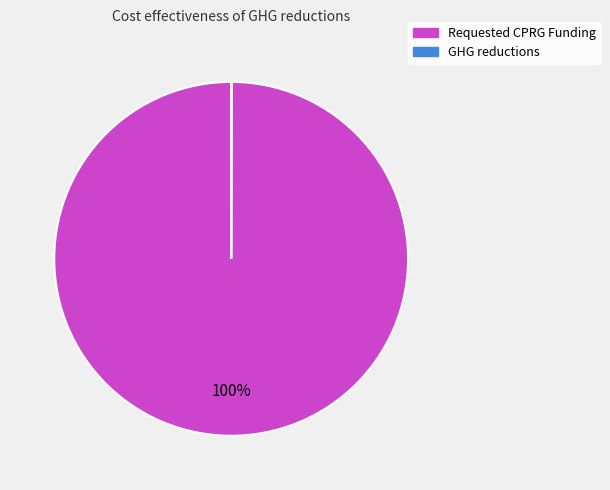

What is the majority slice?

Requested CPRG Funding